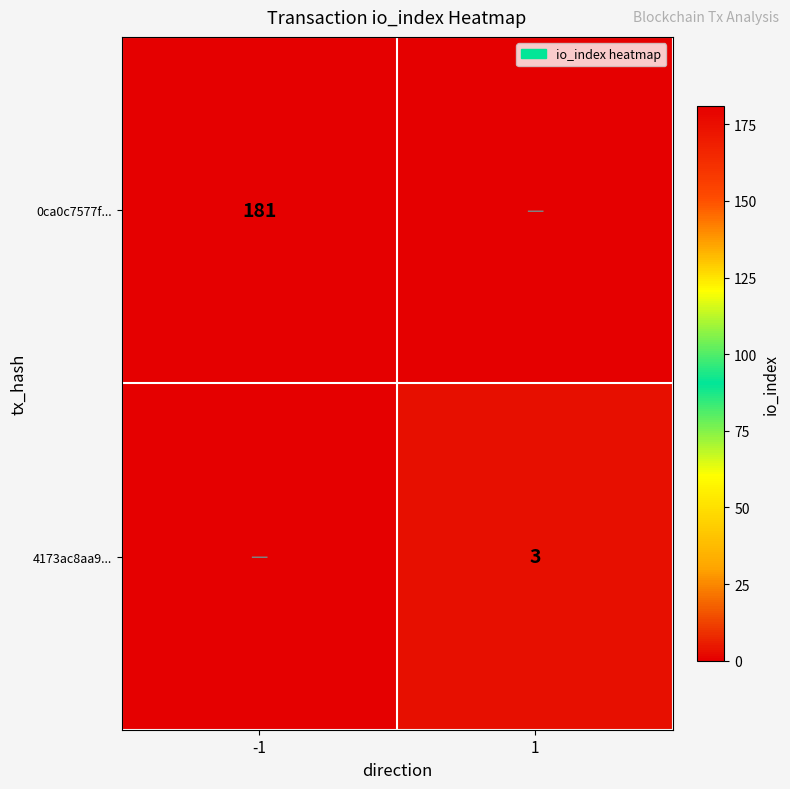

How many categories are shown in the chart?

2